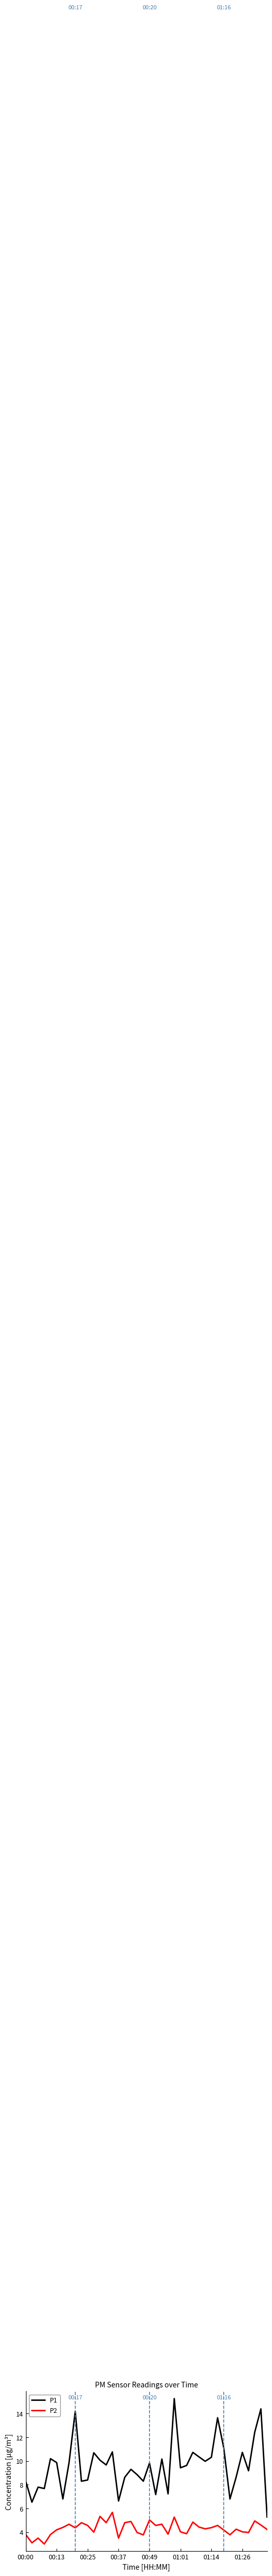

True or false: P1 and P2 cross at least once.

False